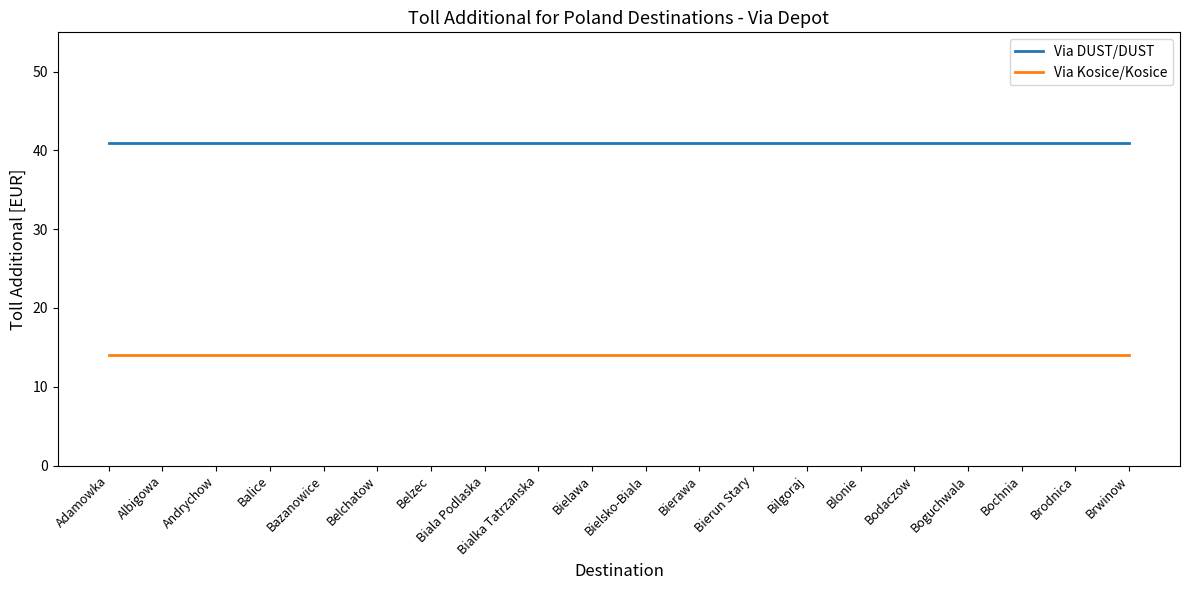

Is it true that Via Kosice/Kosice equals 14 at Bierawa?

True